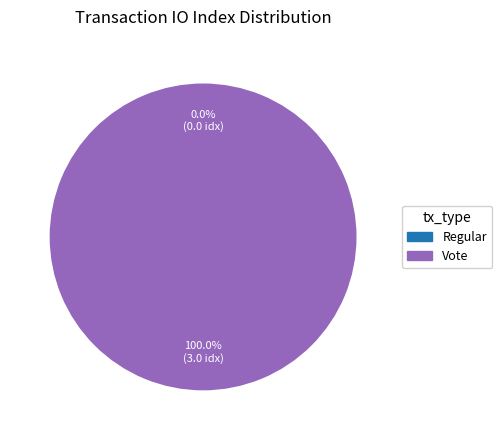

Which has a higher value, Vote or Regular?

Vote